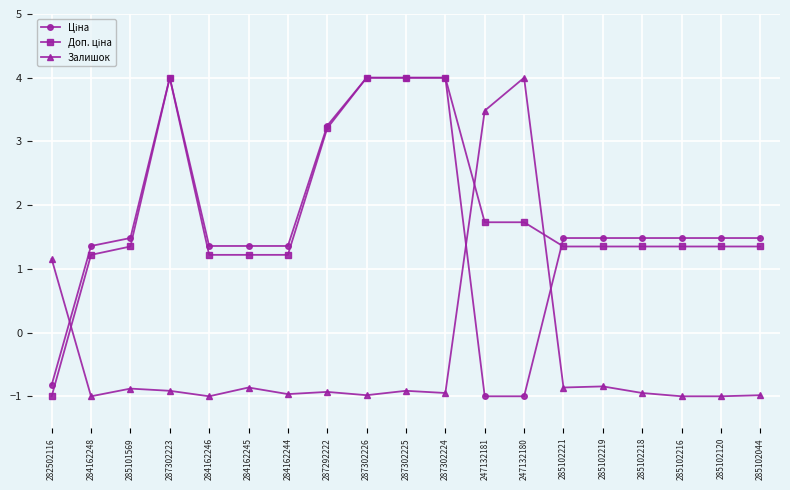

How many data points in Залишок are less than 0?

16